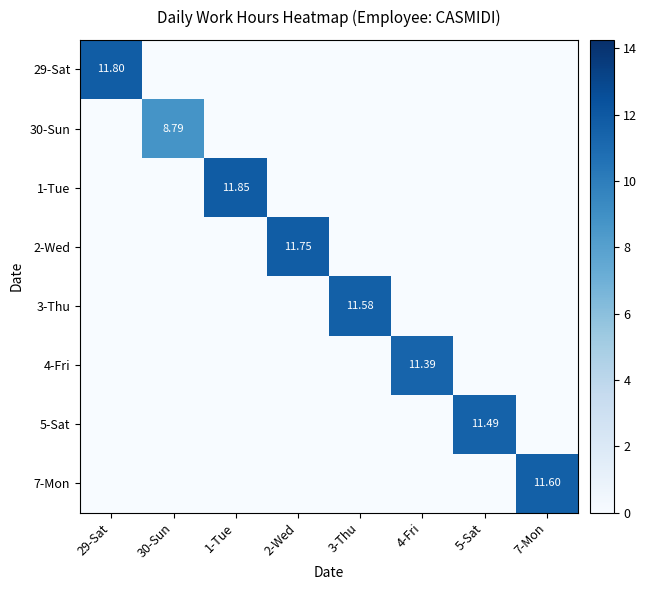

Between 2-Wed and 3-Thu, which series saw the biggest shift?

2-Wed